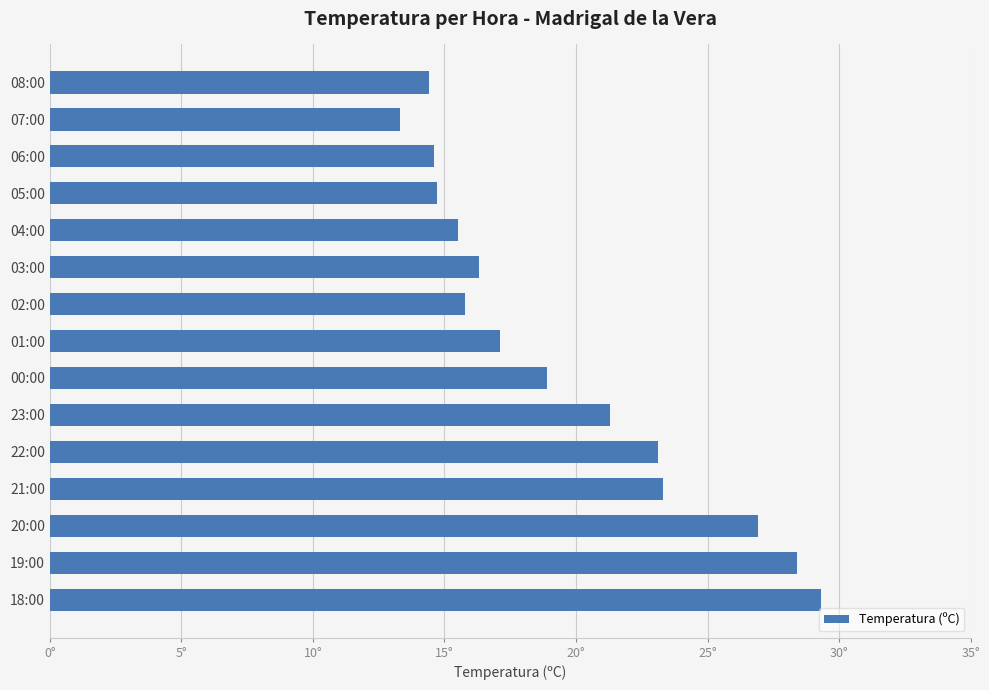

What is the maximum value shown in the chart?

29.3